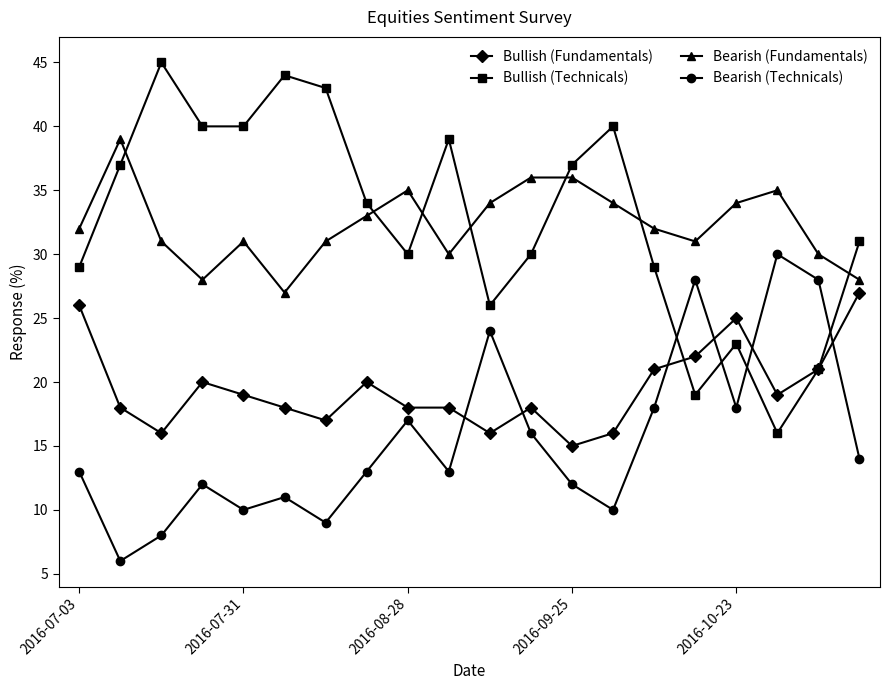

What is the highest value of the Bullish (Fundamentals) series?

27